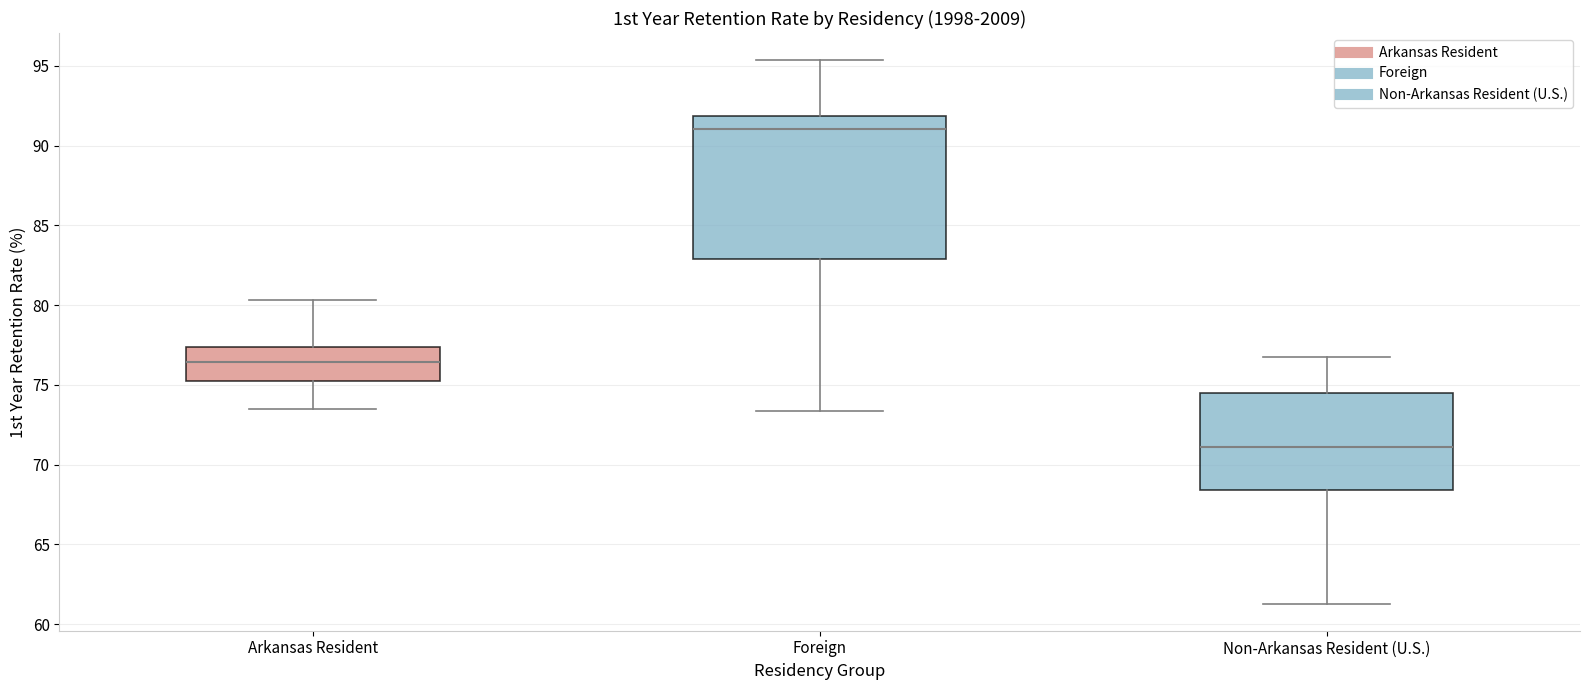

Which box's median line is the highest?

Foreign